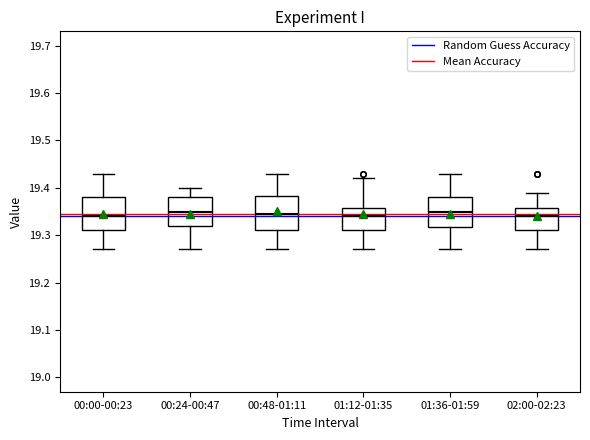

Reading left to right, read every box against the y-axis: the position of its median line, the range the box covers, and the ends of its whiskers. The values are not printed on the chart, so give them approximately, as read against the axis.

00:00-00:23: median 19.34, box 19.31 to 19.38, whiskers 19.27 to 19.43
00:24-00:47: median 19.35, box 19.32 to 19.38, whiskers 19.27 to 19.40
00:48-01:11: median 19.35, box 19.31 to 19.38, whiskers 19.27 to 19.43
01:12-01:35: median 19.34, box 19.31 to 19.36, whiskers 19.27 to 19.42
01:36-01:59: median 19.35, box 19.32 to 19.38, whiskers 19.27 to 19.43
02:00-02:23: median 19.34, box 19.31 to 19.36, whiskers 19.27 to 19.39